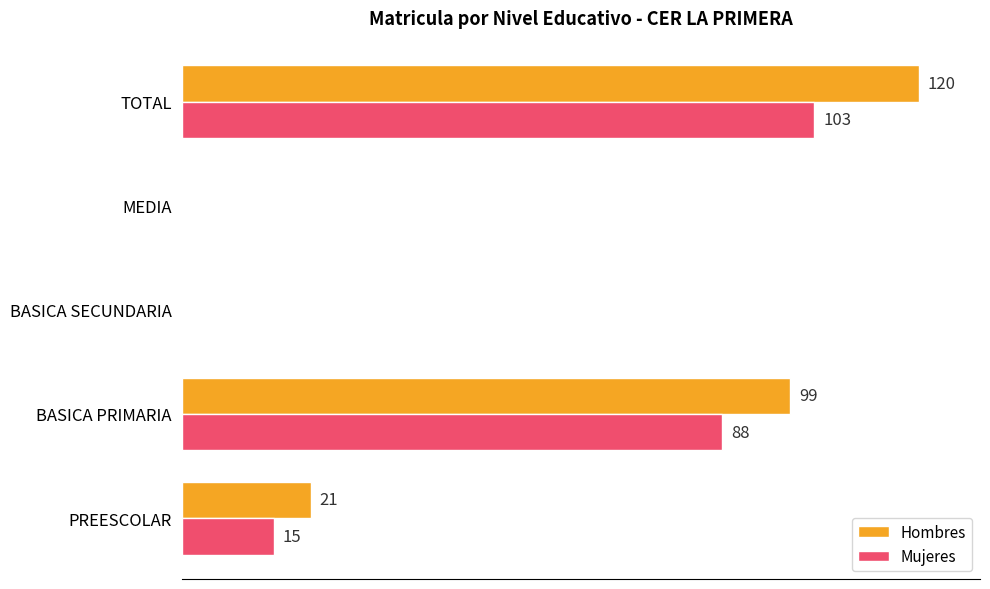

Which category has the highest value in the Mujeres series?

TOTAL